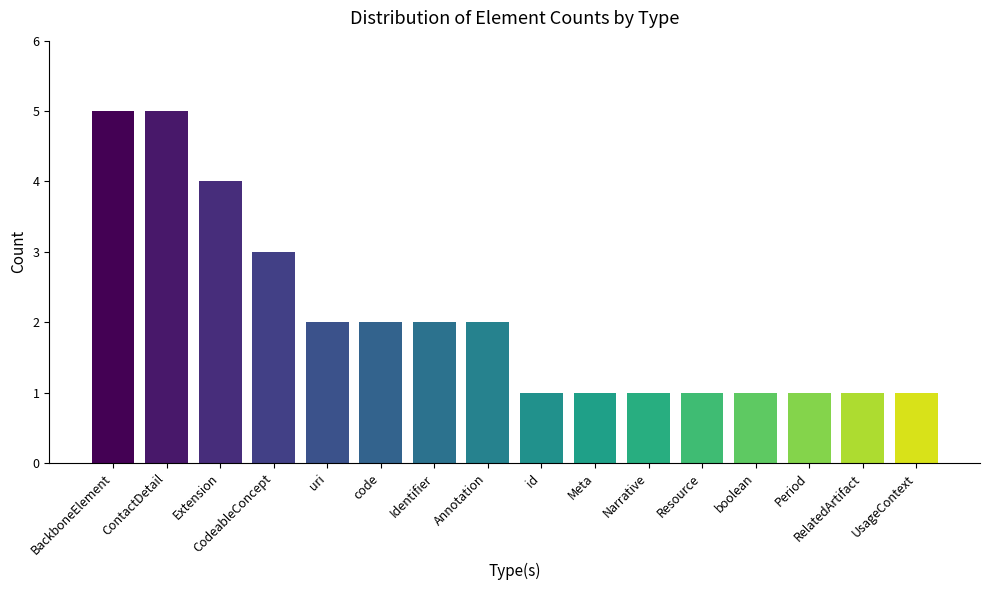

Which has a higher value, Extension or CodeableConcept?

Extension